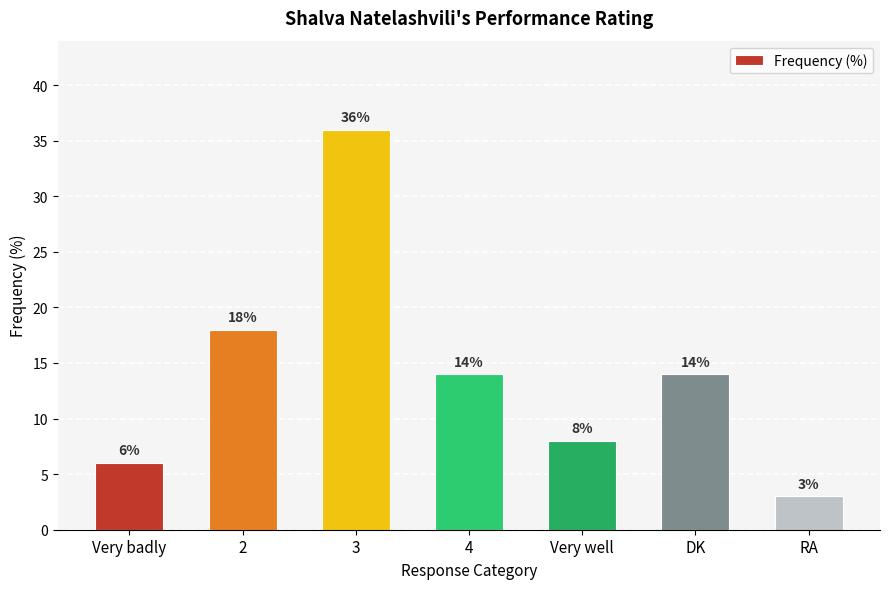

What is the value of the 1st bar from the left?

6